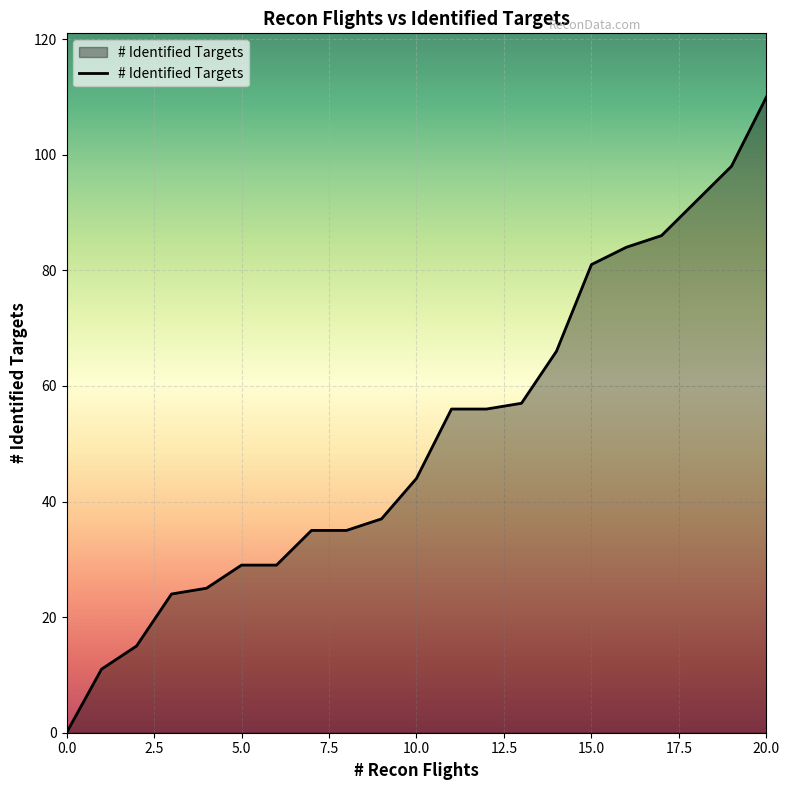

What is the maximum value shown in the chart?

110